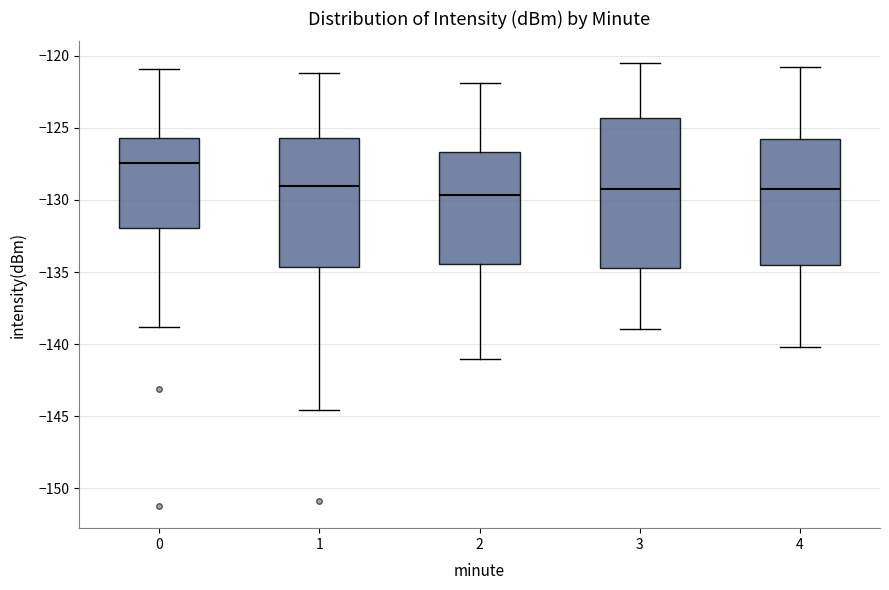

Reading left to right, read every box against the y-axis: the position of its median line, the range the box covers, and the ends of its whiskers. The values are not printed on the chart, so give them approximately, as read against the axis.

0: median -127.5, box -132.0 to -125.5, whiskers -139.0 to -121.0
1: median -129.0, box -134.5 to -125.5, whiskers -144.5 to -121.0
2: median -129.5, box -134.5 to -126.5, whiskers -141.0 to -122.0
3: median -129.5, box -134.5 to -124.5, whiskers -139.0 to -120.5
4: median -129.5, box -134.5 to -126.0, whiskers -140.0 to -121.0